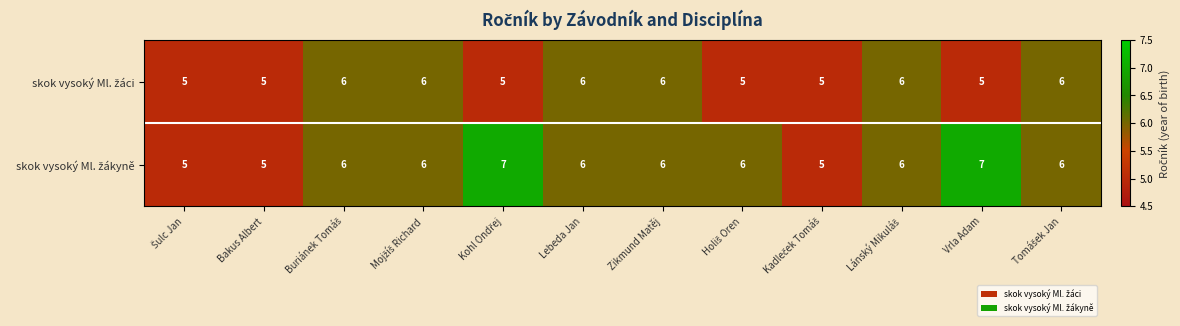

At how many categories does at least one series exceed 5?

9